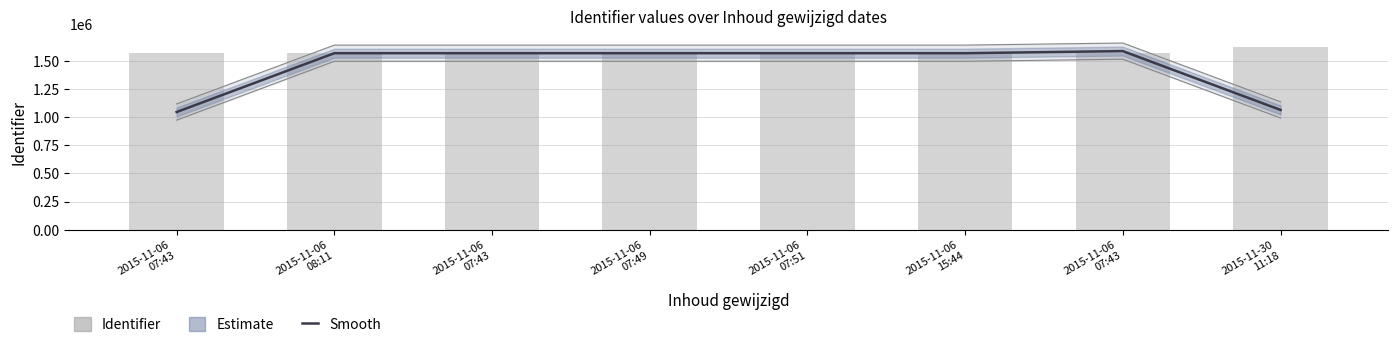

What is the value of the Estimate bar at the 5th from the left?

1569469.7